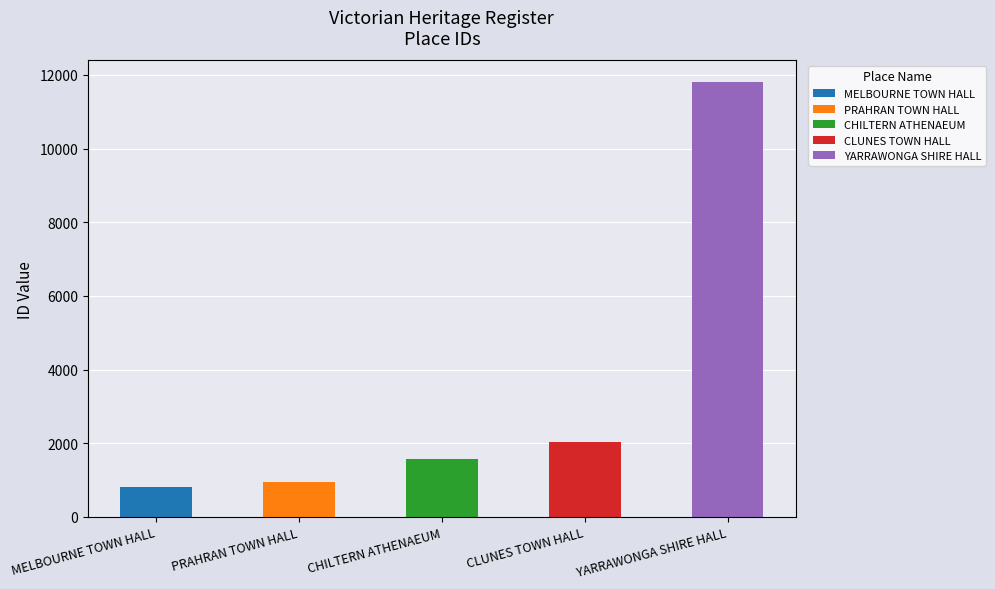

What position from the left is PRAHRAN TOWN HALL?

2